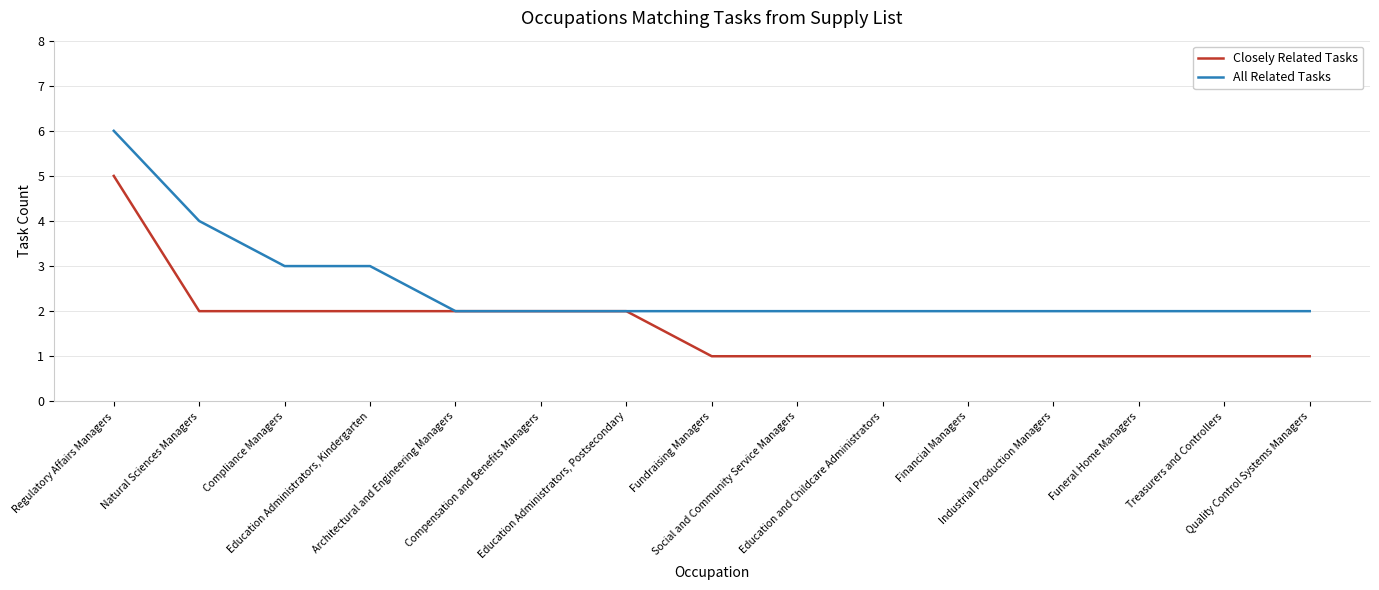

What is the difference between the maximum and minimum values in the Closely Related Tasks series?

4